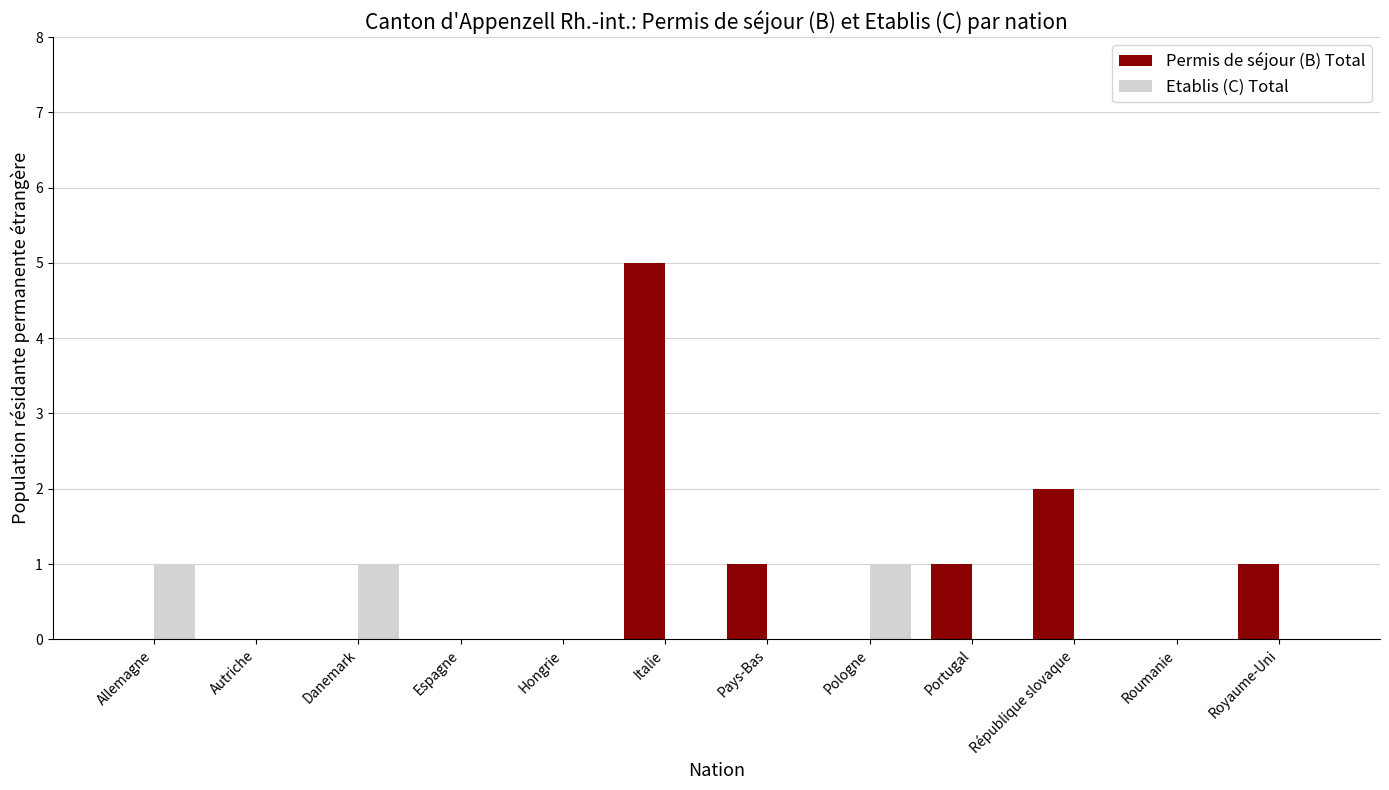

Is it true that Etablis (C) Total equals 0 at République slovaque?

True